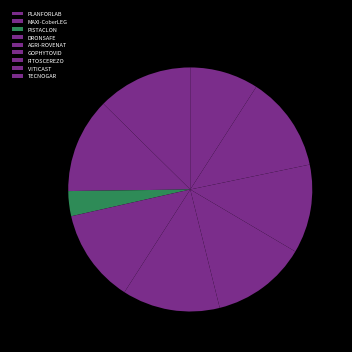

To the nearest percent, what is the difference between the largest and smallest slice percentages?

10%